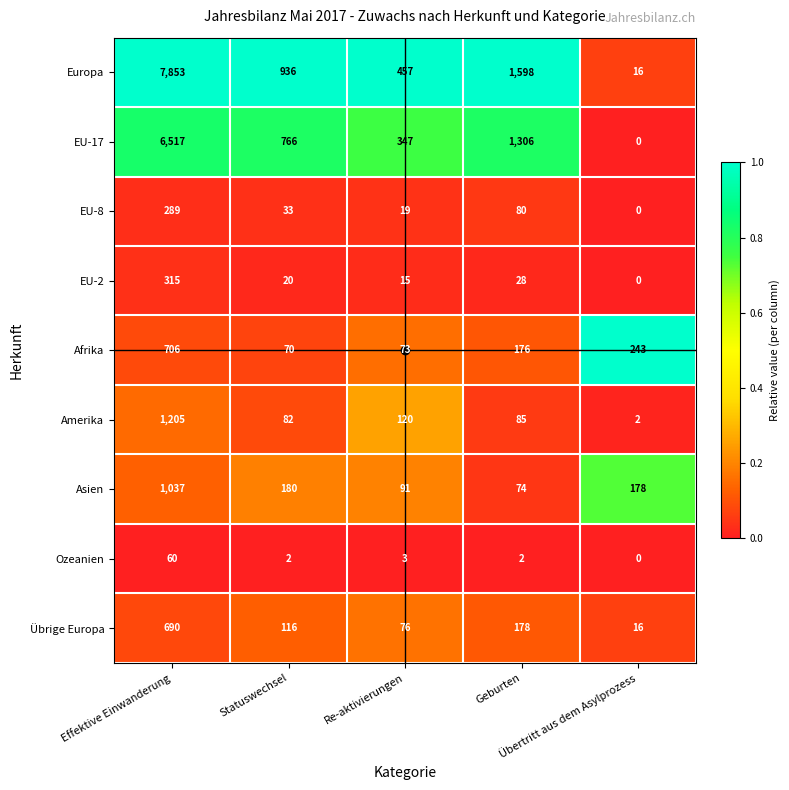

What is the spread (max minus min) of values at Re-aktivierungen?

454